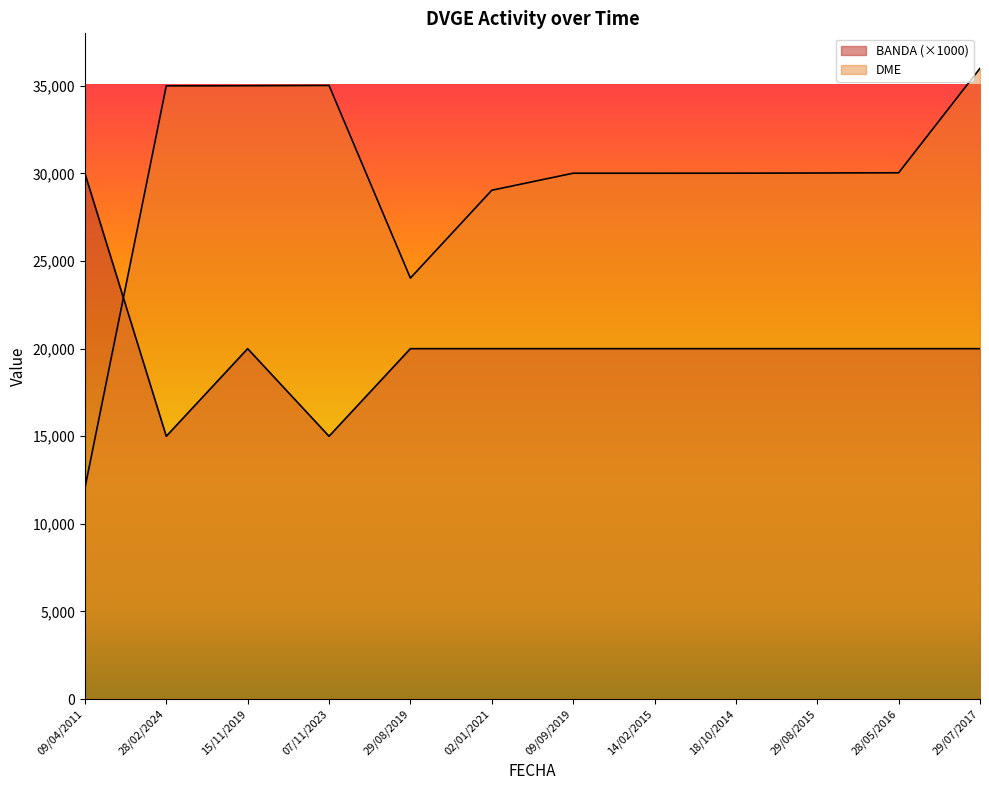

Rank the categories by BANDA value from highest to lowest.

09/04/2011, 15/11/2019, 29/08/2019, 02/01/2021, 09/09/2019, 14/02/2015, 18/10/2014, 29/08/2015, 28/05/2016, 29/07/2017, 28/02/2024, 07/11/2023